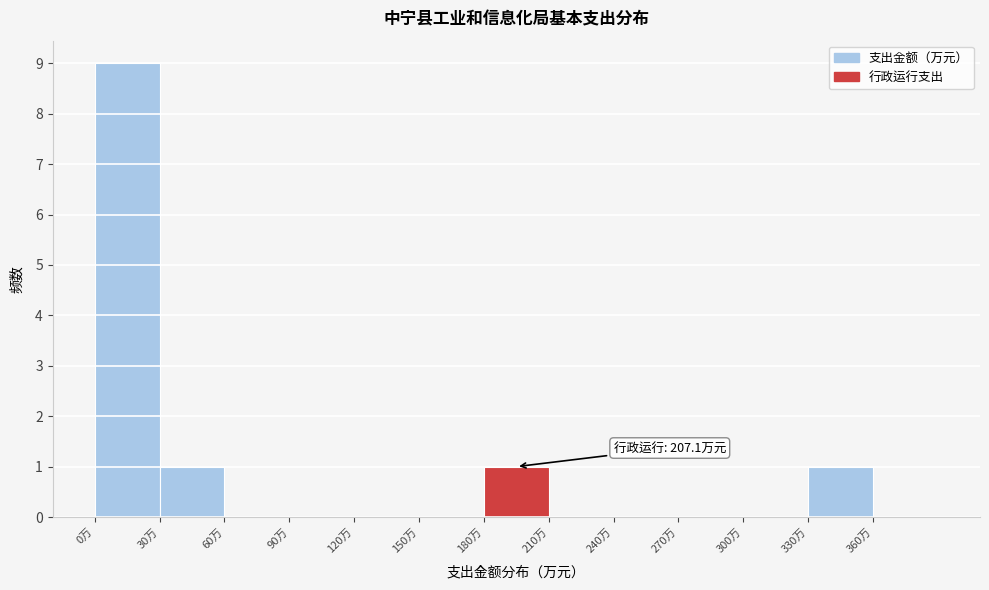

Which range on the x-axis has the tallest bar?

0 to 30